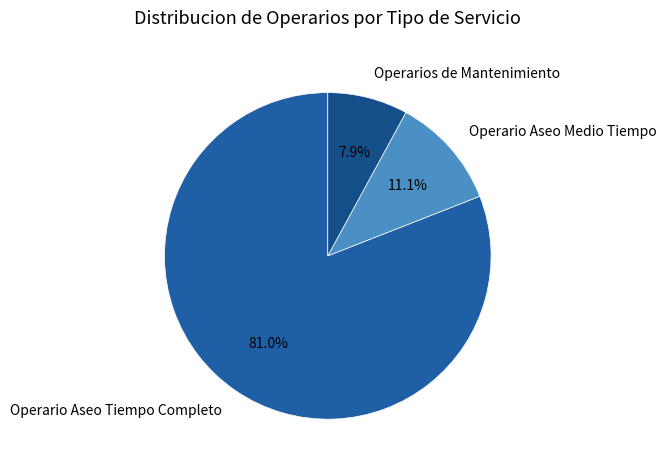

Does Operario Aseo Medio Tiempo account for over 50% of the chart?

No